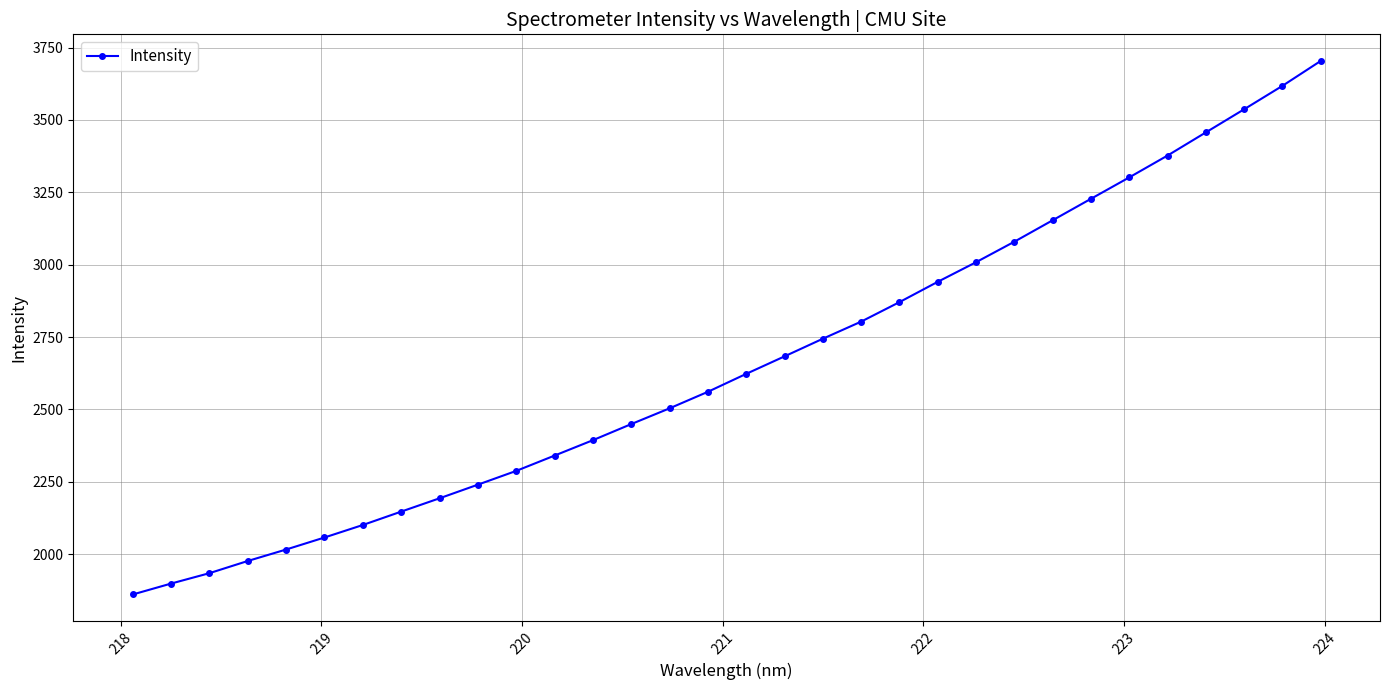

What is the value of the 14th point from the left?

2449.5